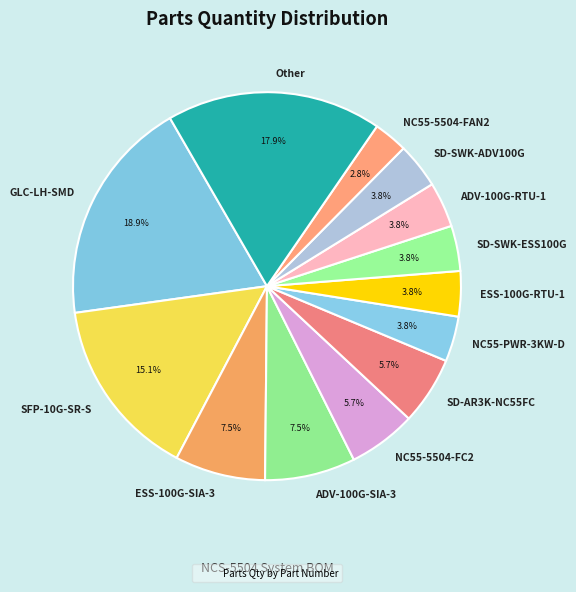

What portion of the pie excludes SD-SWK-ESS100G?

96.2%